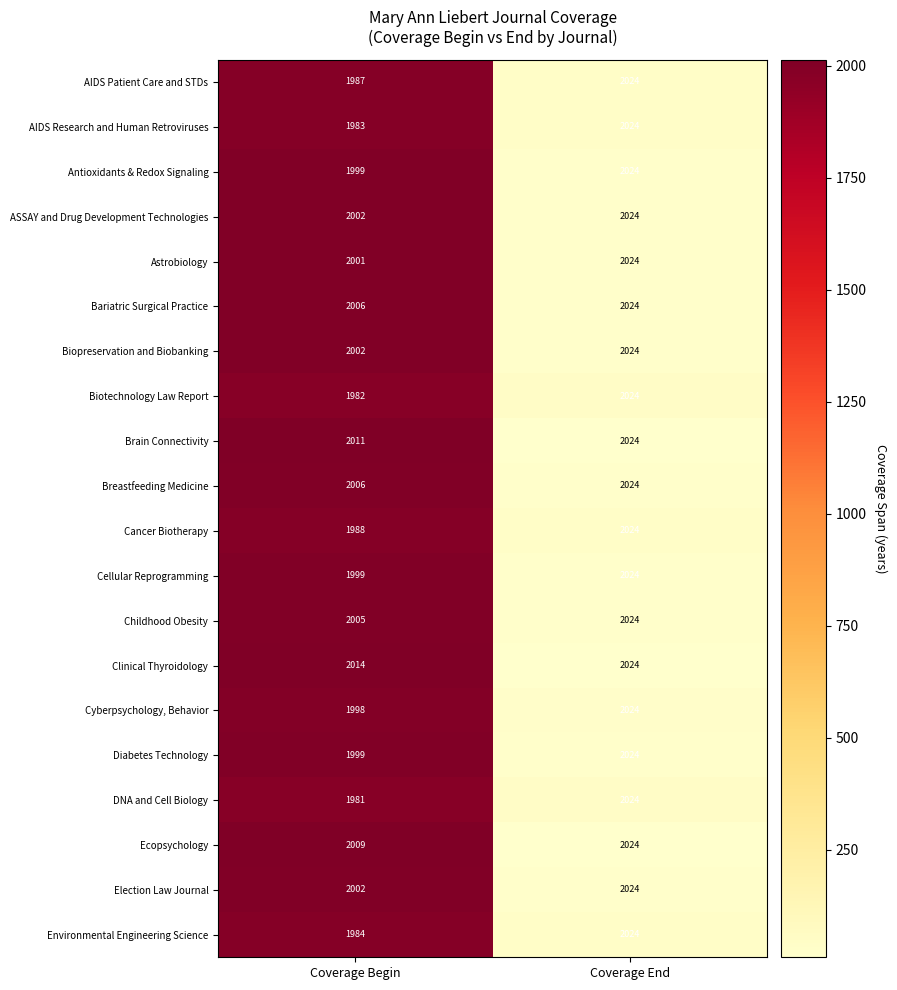

What is the approximate value of Antioxidants & Redox Signaling at Coverage Begin, to the nearest 10?

2000